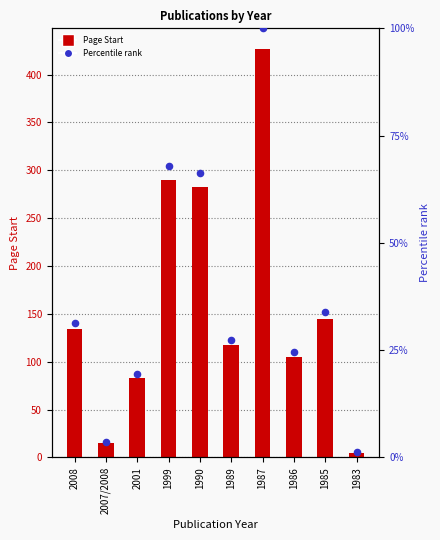

At which category is the sum across all series the highest?

1987